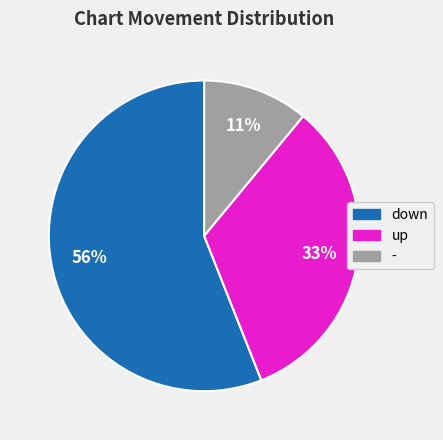

How many slices are in this pie chart?

3